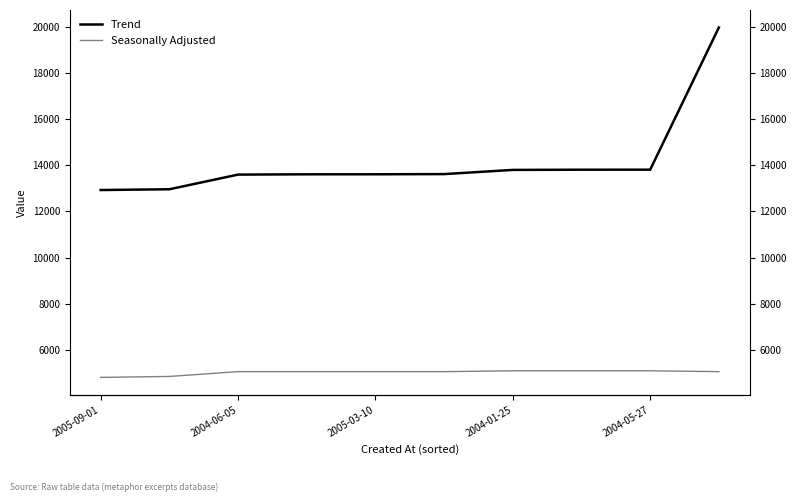

Is the value of Trend at 7 greater than the value of Seasonally Adjusted at 2005-09-01?

Yes